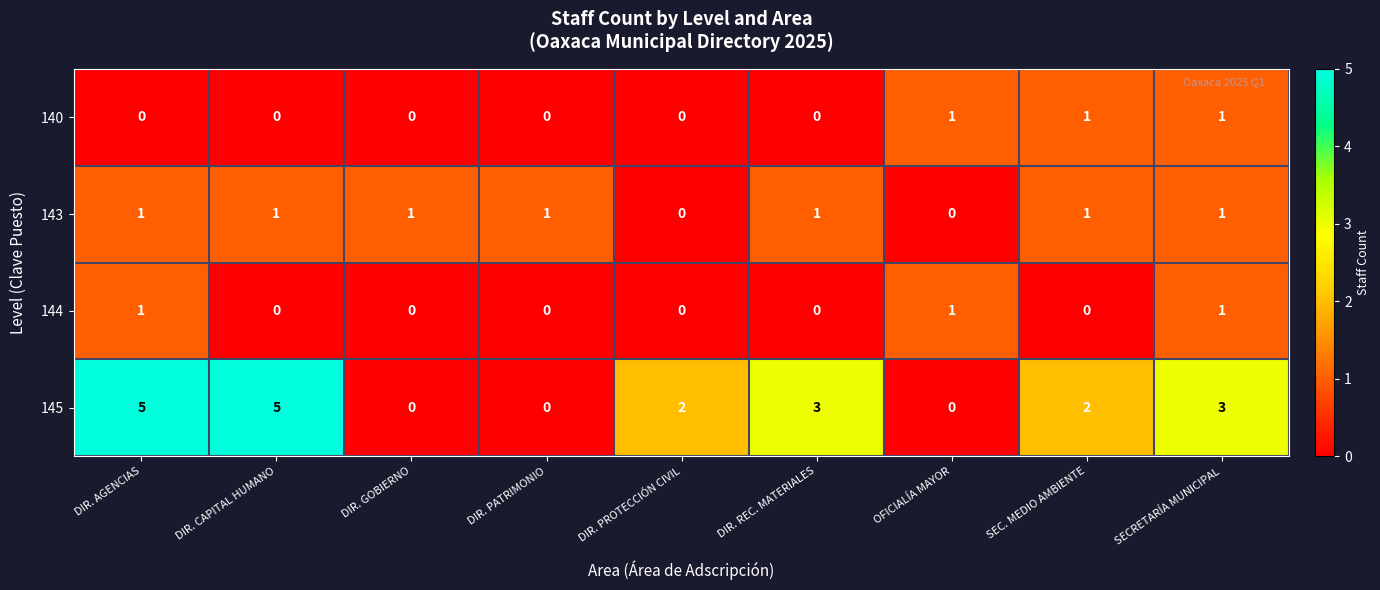

Is it true that 143 equals -1 at DIR. PROTECCIÓN CIVIL?

False